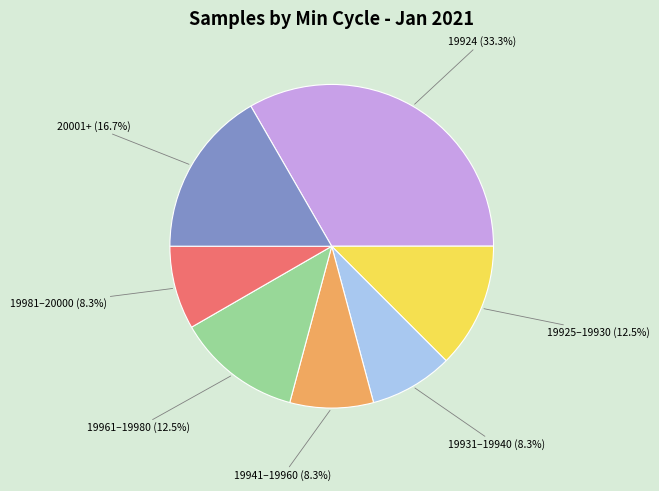

To the nearest percent, what percentage of the pie is 19924?

33%